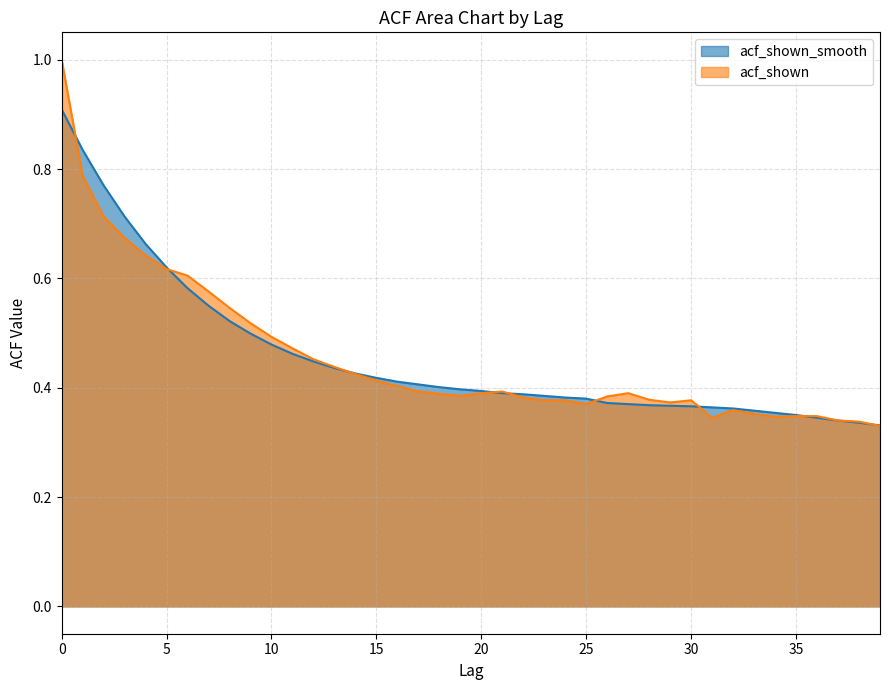

Where do acf_shown_smooth and acf_shown first cross each other?

0 and 1